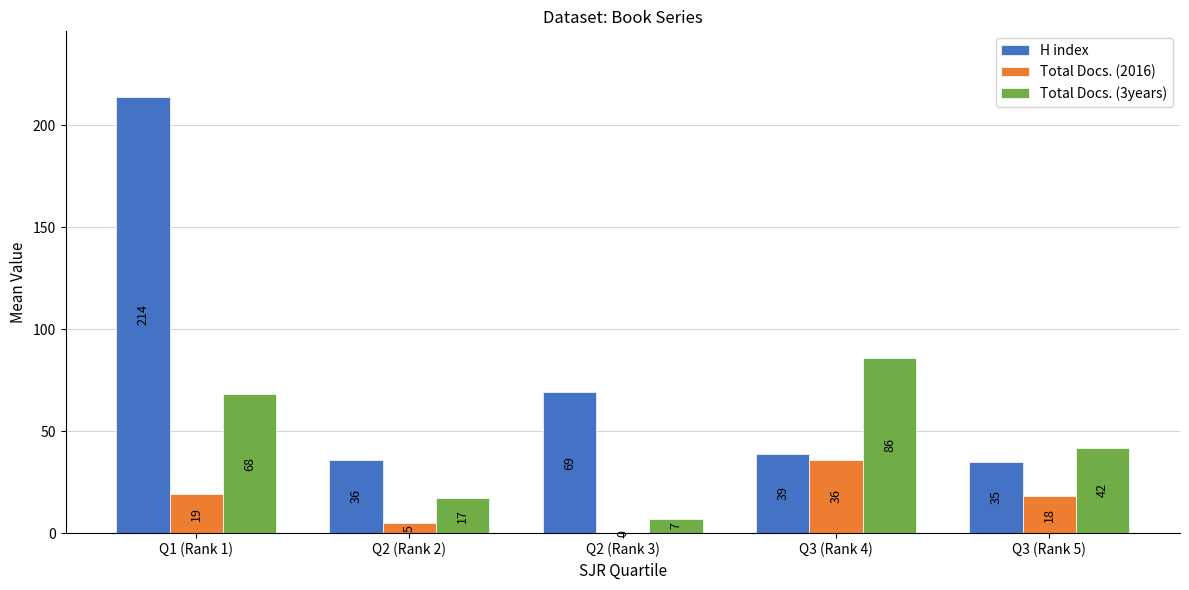

Between Q1 (Rank 1) and Q2 (Rank 2), which series saw the biggest shift?

H index